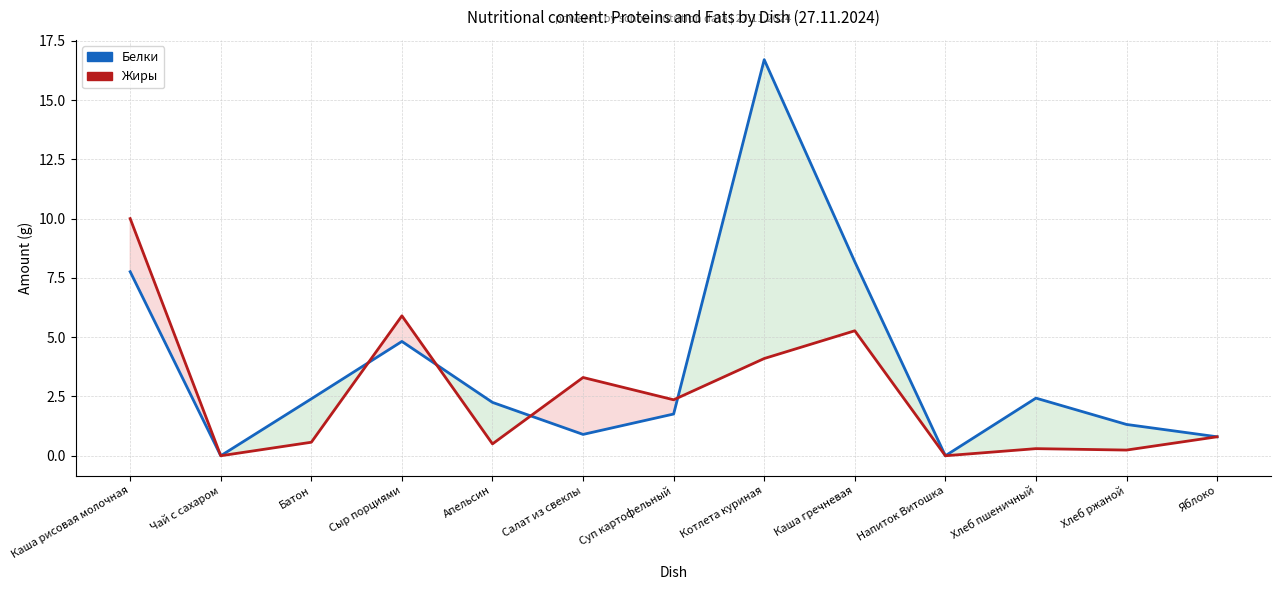

Rank the series by their maximum value, from lowest to highest.

Жиры, Белки